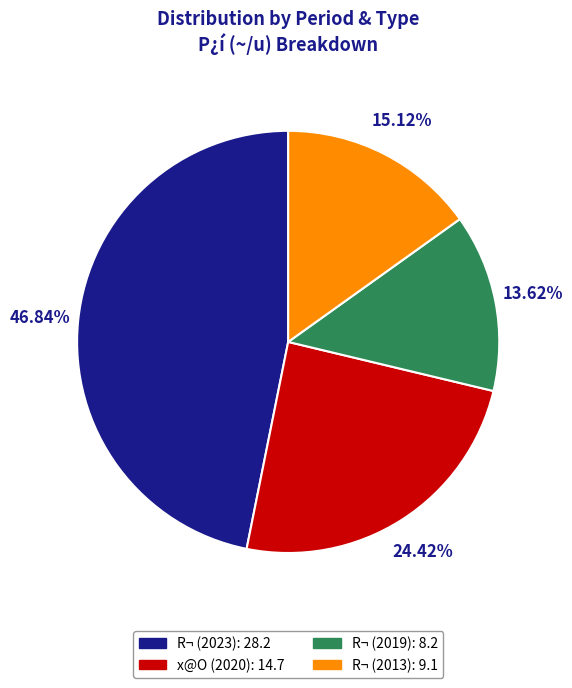

What percentage is NOT represented by R¬ (2023)?

53.2%